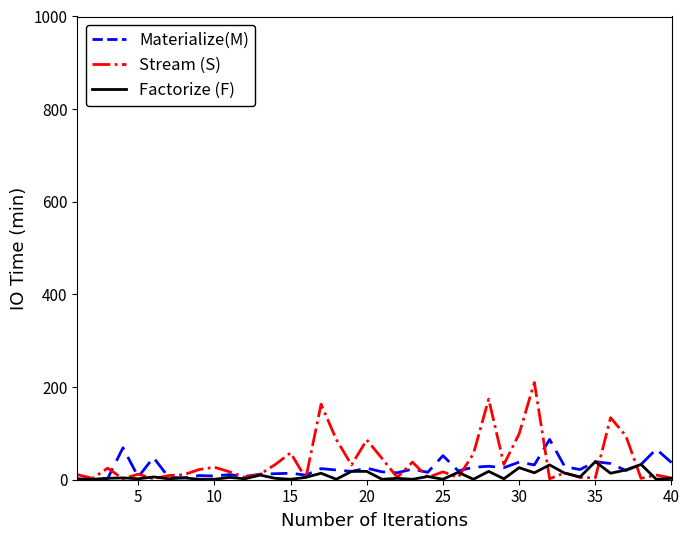

What is the greatest value displayed?

210